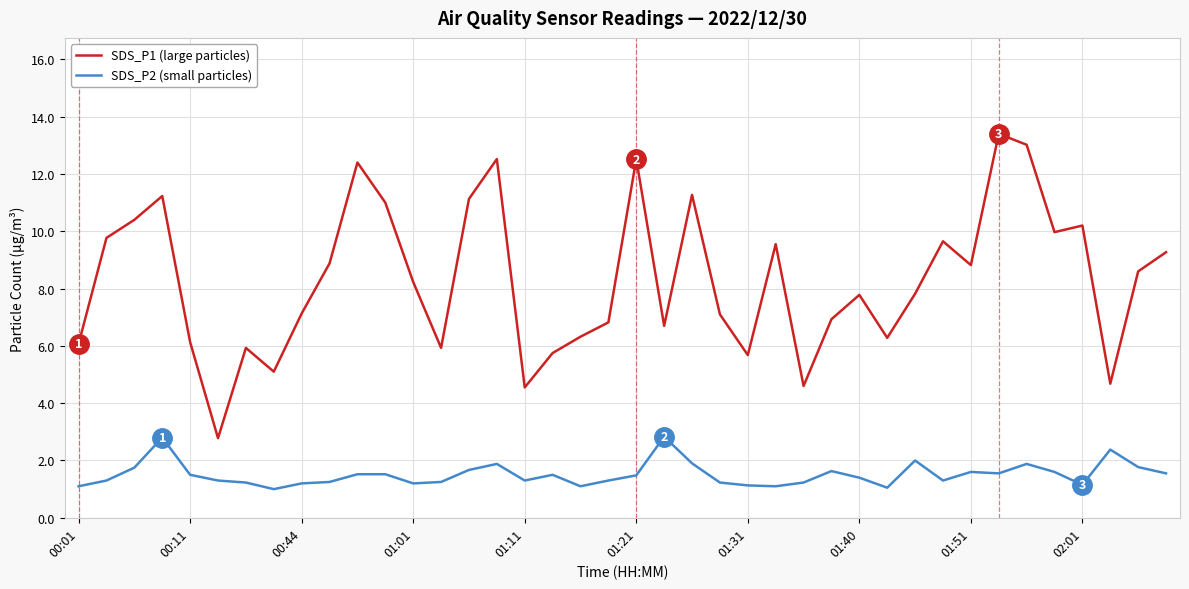

Which series has the widest spread of values?

SDS_P1 (large particles)